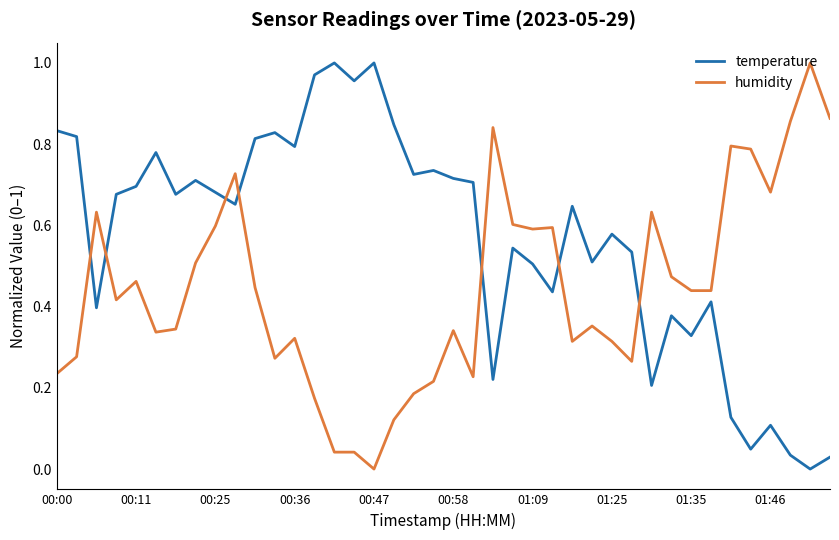

True or false: temperature and humidity cross at least once.

True